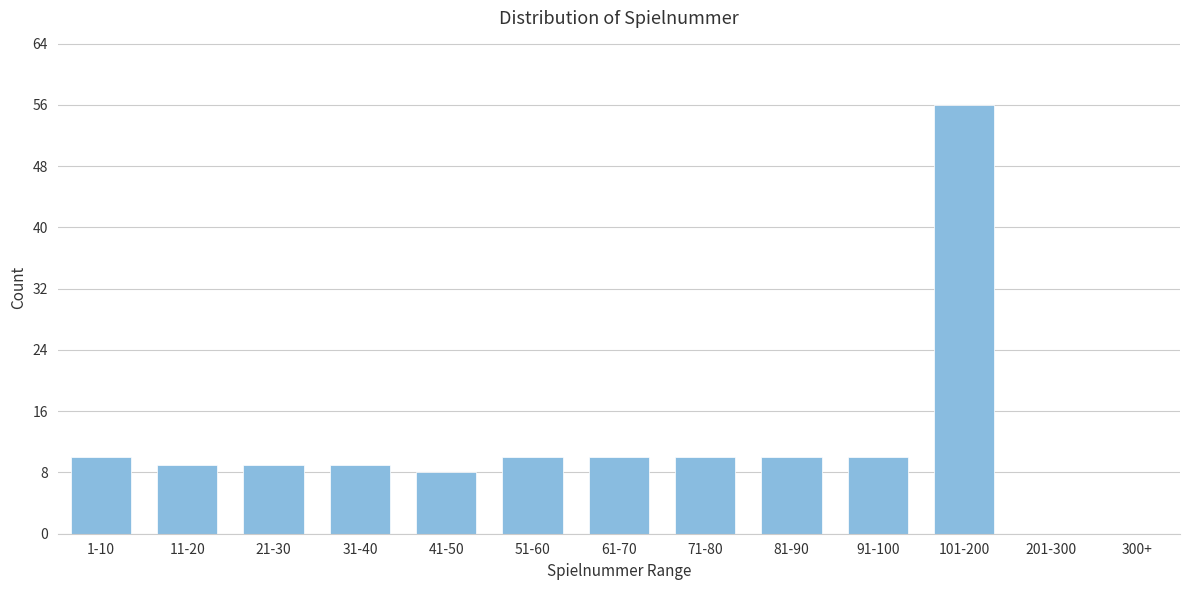

Reading left to right, extract all data points from this chart.

1-10=10	11-20=9	21-30=9	31-40=9	41-50=8	51-60=10	61-70=10	71-80=10	81-90=10	91-100=10	101-200=56	201-300=0	300+=0